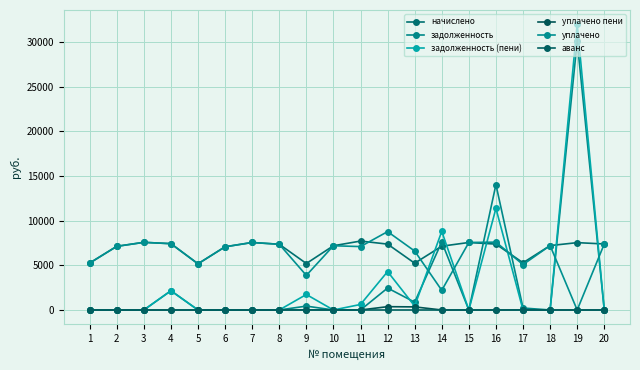

What is the spread (max minus min) of values at 11?

7711.0